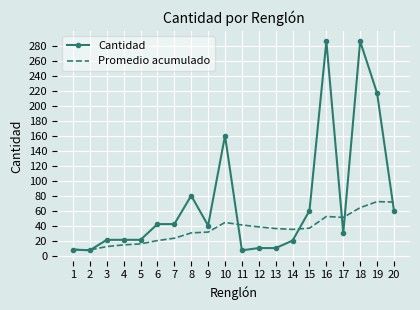

What is the maximum value shown in the chart?

286.0